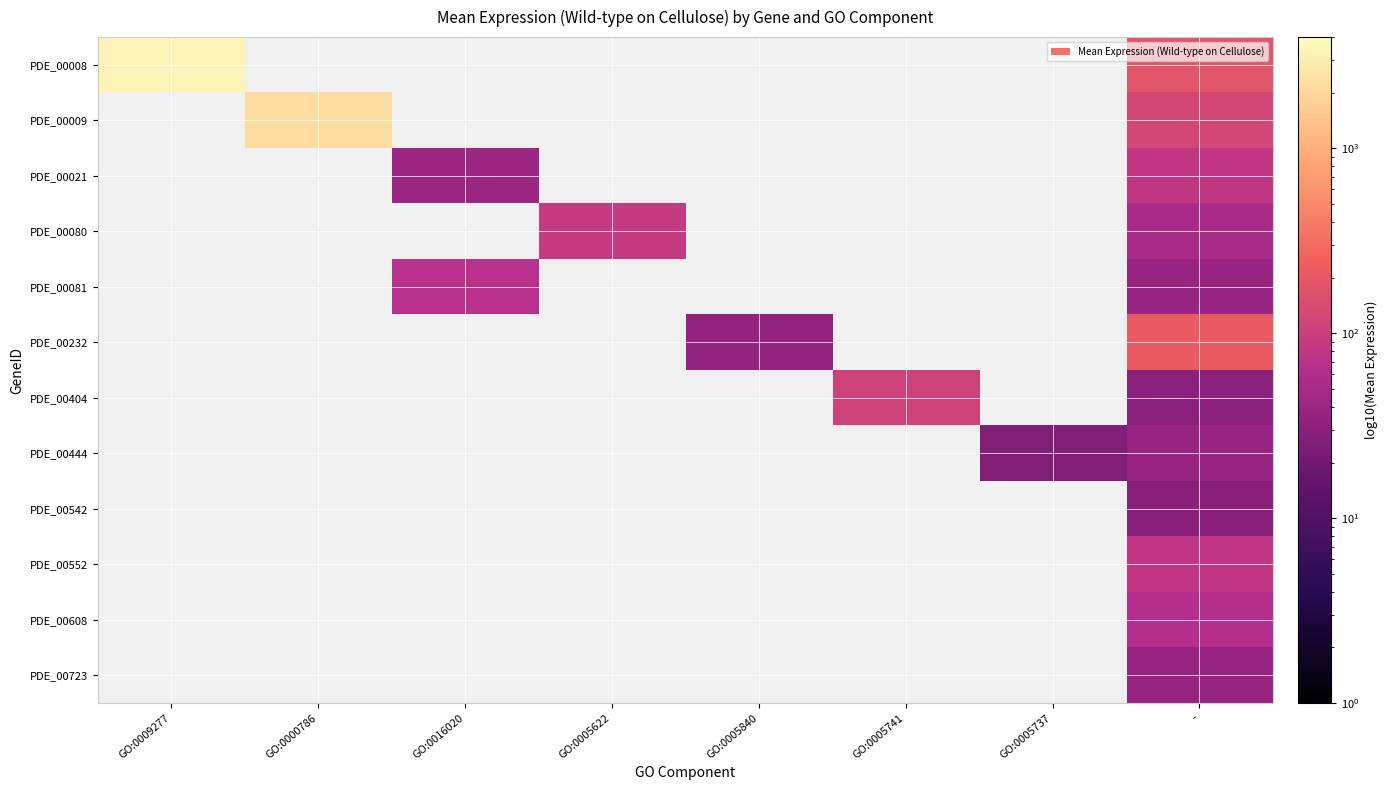

How many values in PDE_00081 are above zero?

2